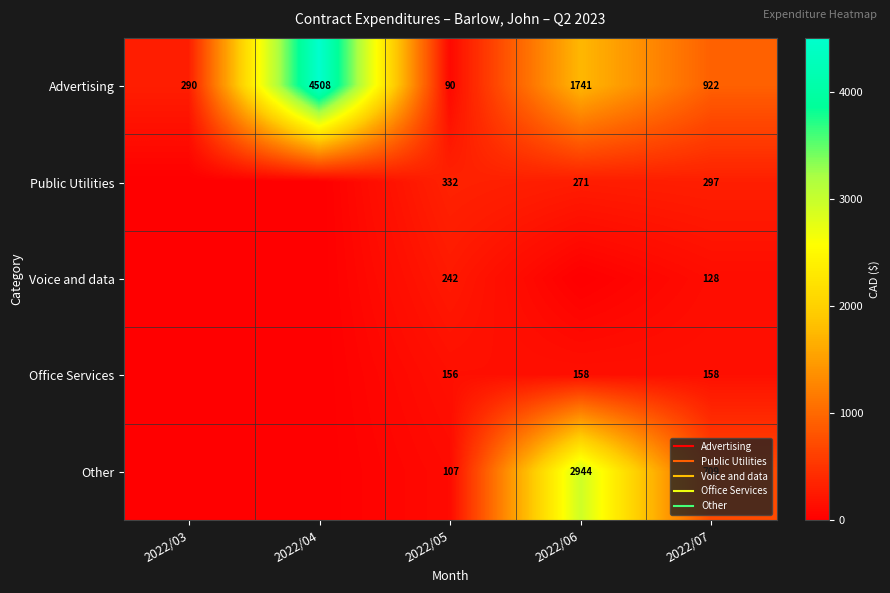

Rank the series by their maximum value, from highest to lowest.

Advertising, Other, Public Utilities, Voice and data, Office Services